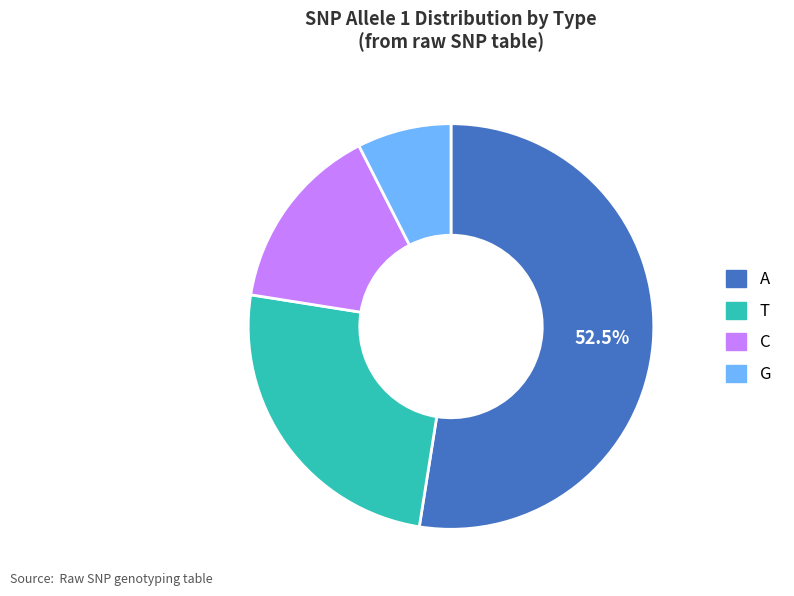

What percentage is the T slice, to the nearest percent?

25%